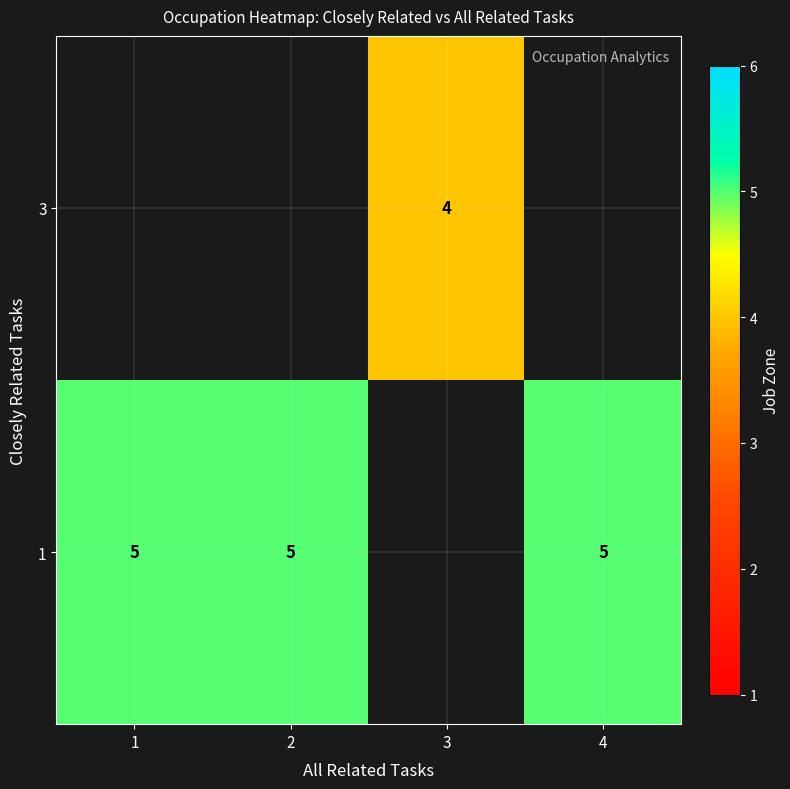

True or false: 1 has a value of 8 at 4.

False